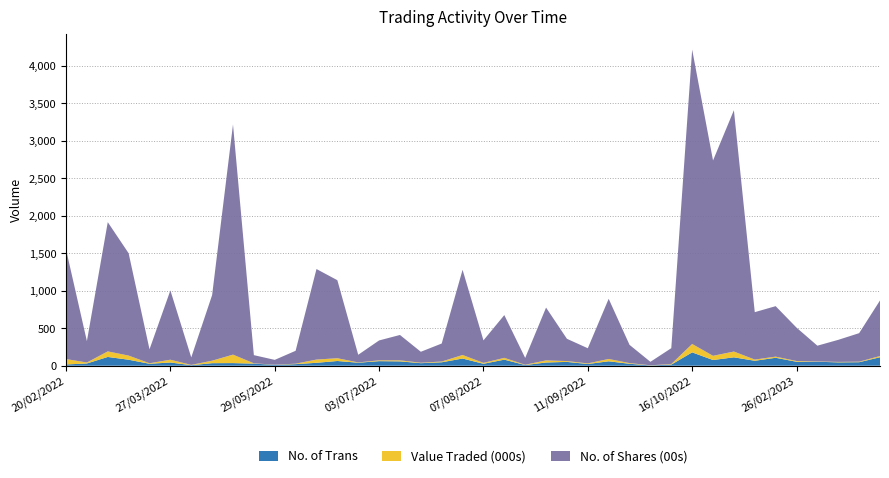

At which category is the sum across all series the highest?

16/10/2022